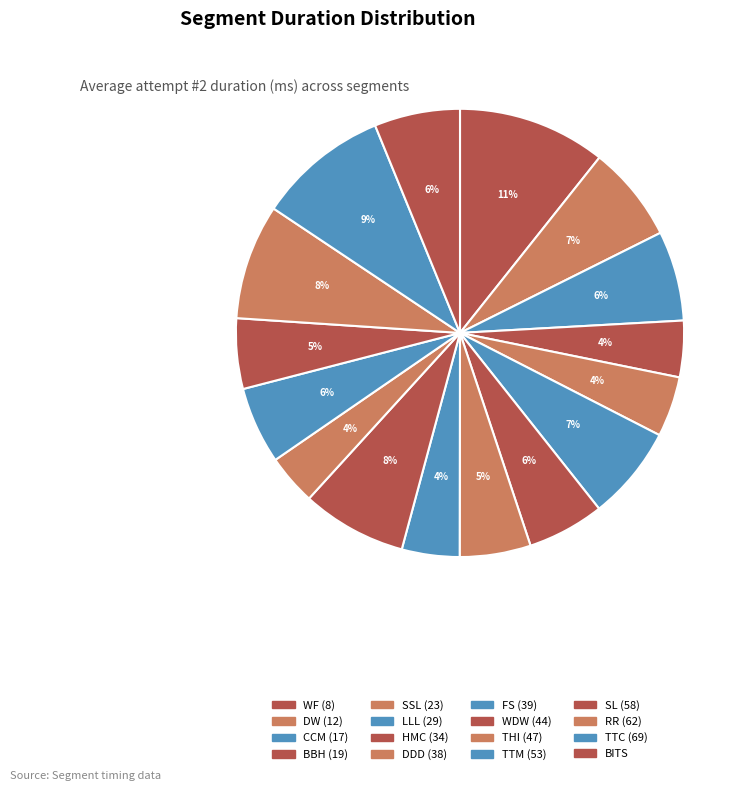

Is it true that BBH (19) is 1% of the pie?

False